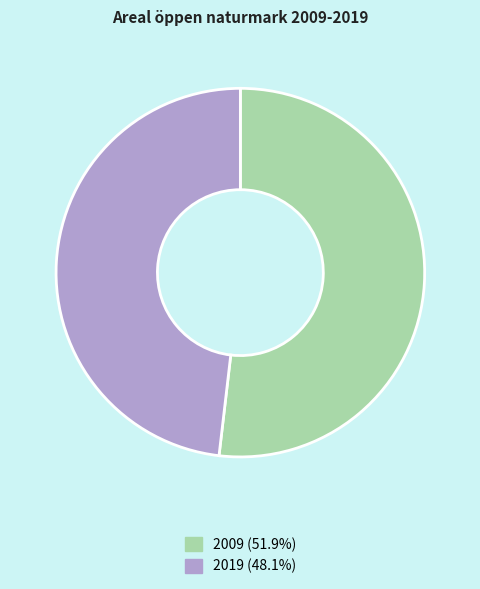

What is the ratio of the value at 2019 (48.1%) to the value at 2009 (51.9%)?

0.9